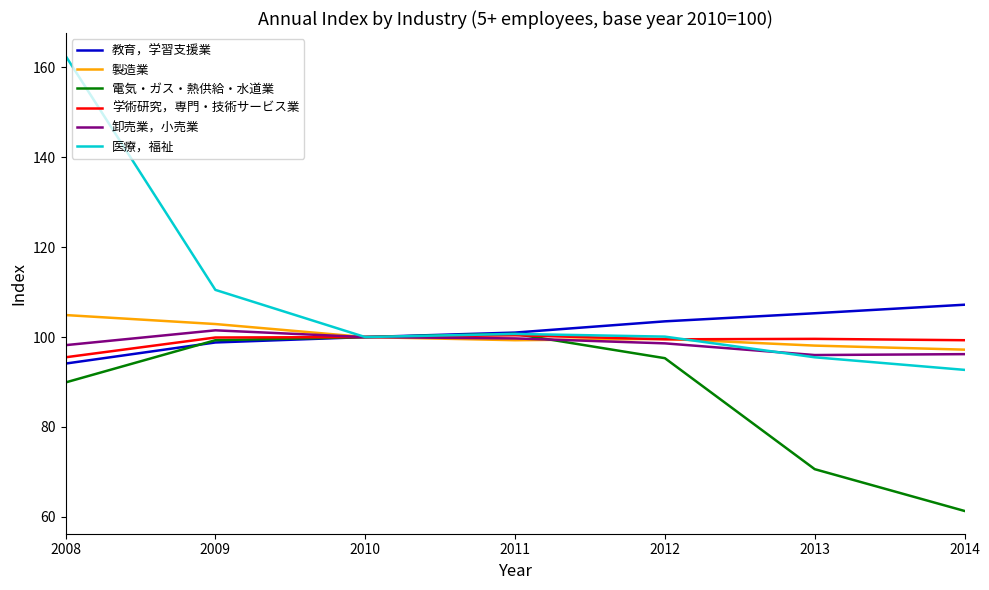

Is it true that 学術研究，専門・技術サービス業 equals 99.3 at 2014?

True